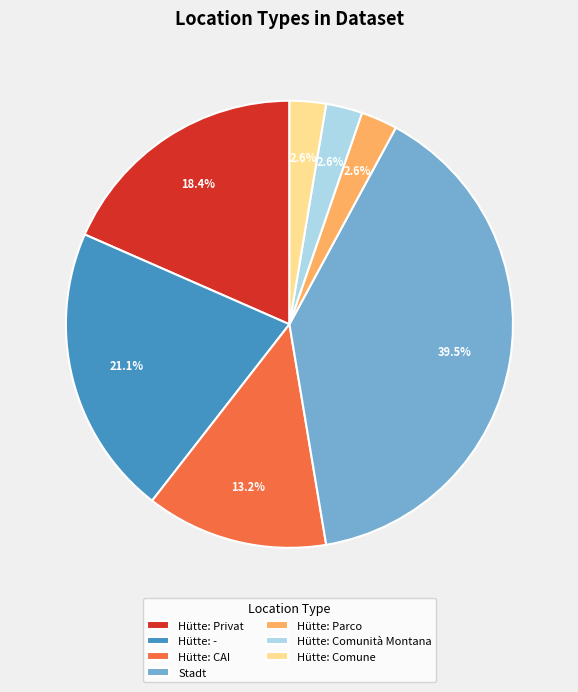

Combined, do Hütte: Privat and Hütte: Comunità Montana account for over 50%?

No